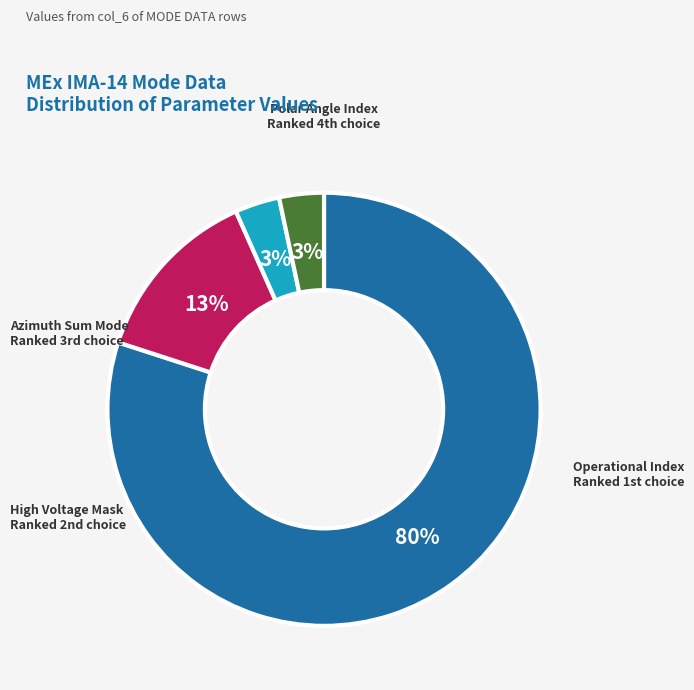

Does any single category account for the majority?

Yes